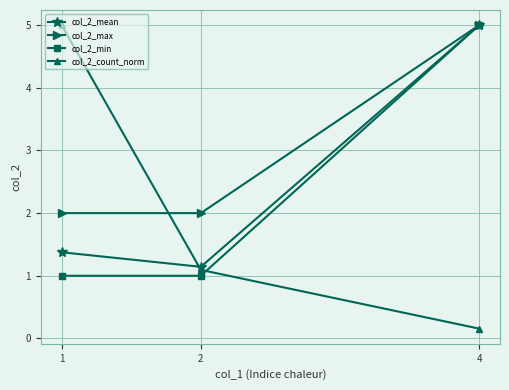

How many lines are shown in the chart?

4